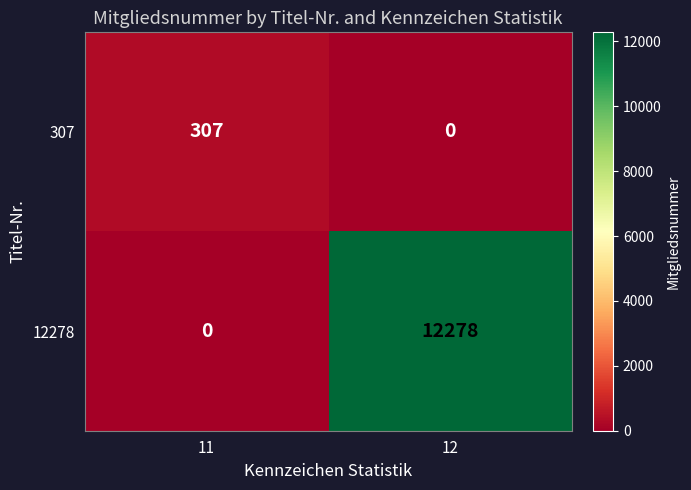

Reading left to right, list all the values displayed in this chart.

307: 307	0
12278: 0	12278